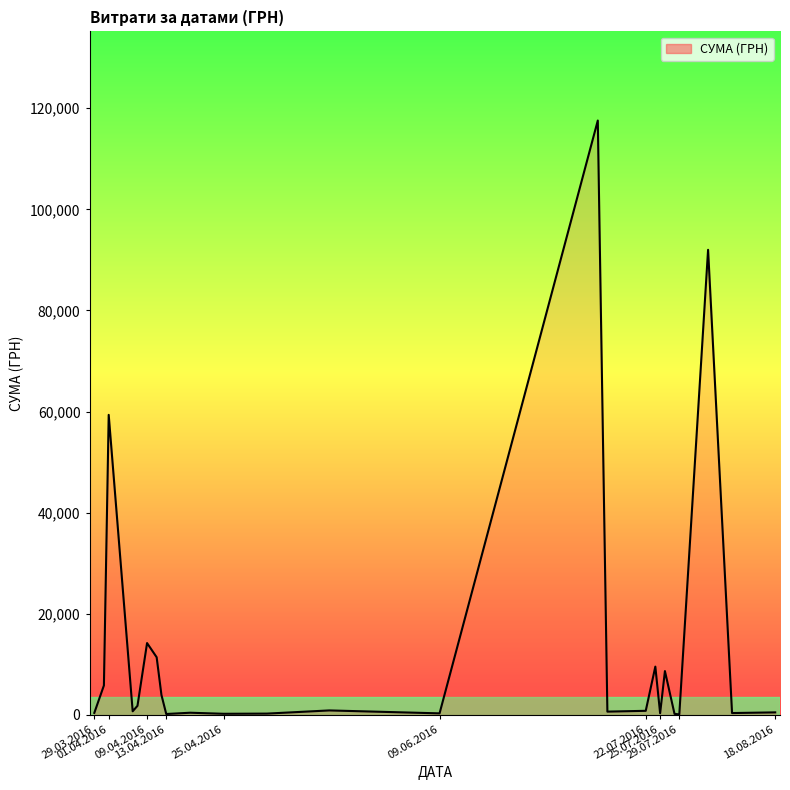

What is the average value?

13222.6